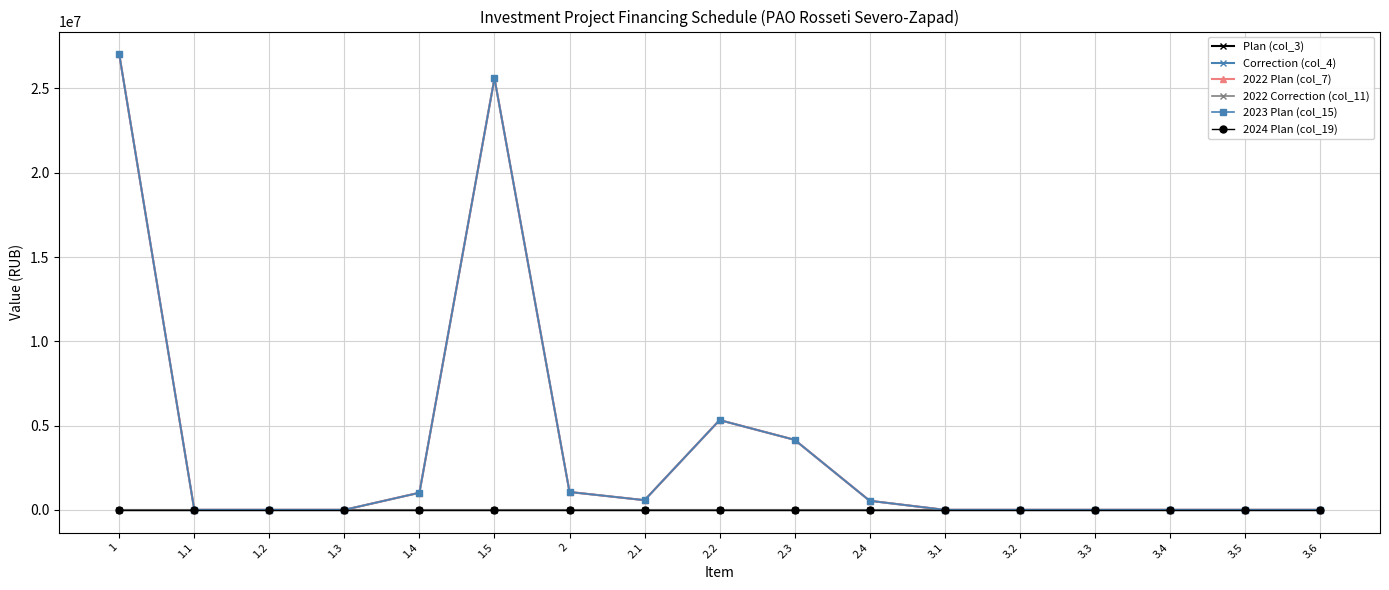

The value of Plan (col_3) at 1 is 0.0. True or false?

True